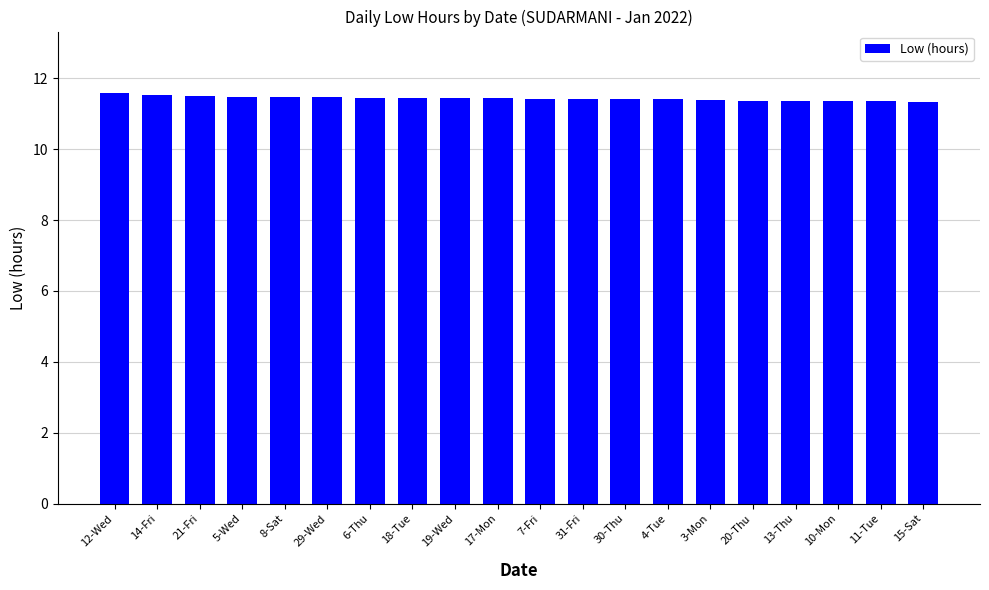

Count the number of categories in the chart.

20